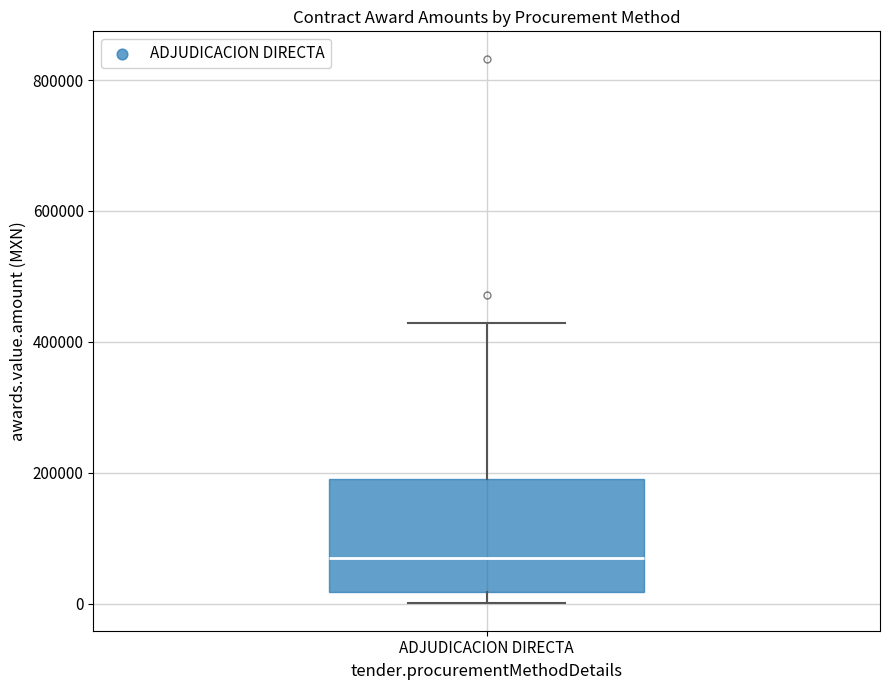

Read this box plot against the y-axis: the position of the median line, the range covered by the box, and the ends of both whiskers. The values are not printed on the chart, so give them approximately, as read against the axis.

median 60000, box 20000 to 200000, whiskers 0 to 420000